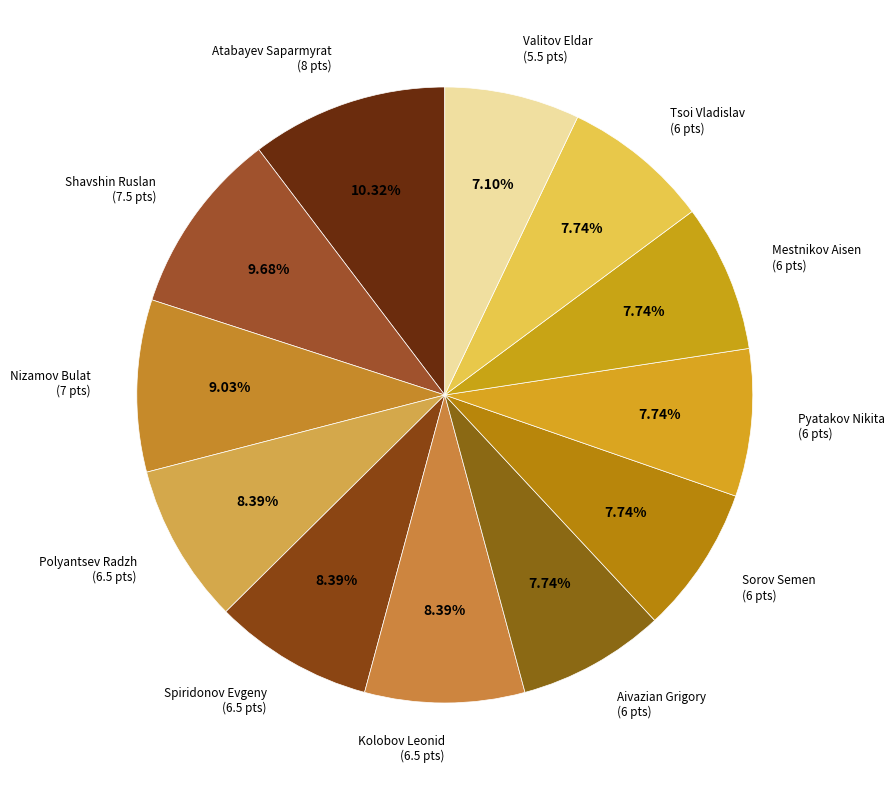

The Atabayev Saparmyrat slice represents 10% of the pie. True or false?

True